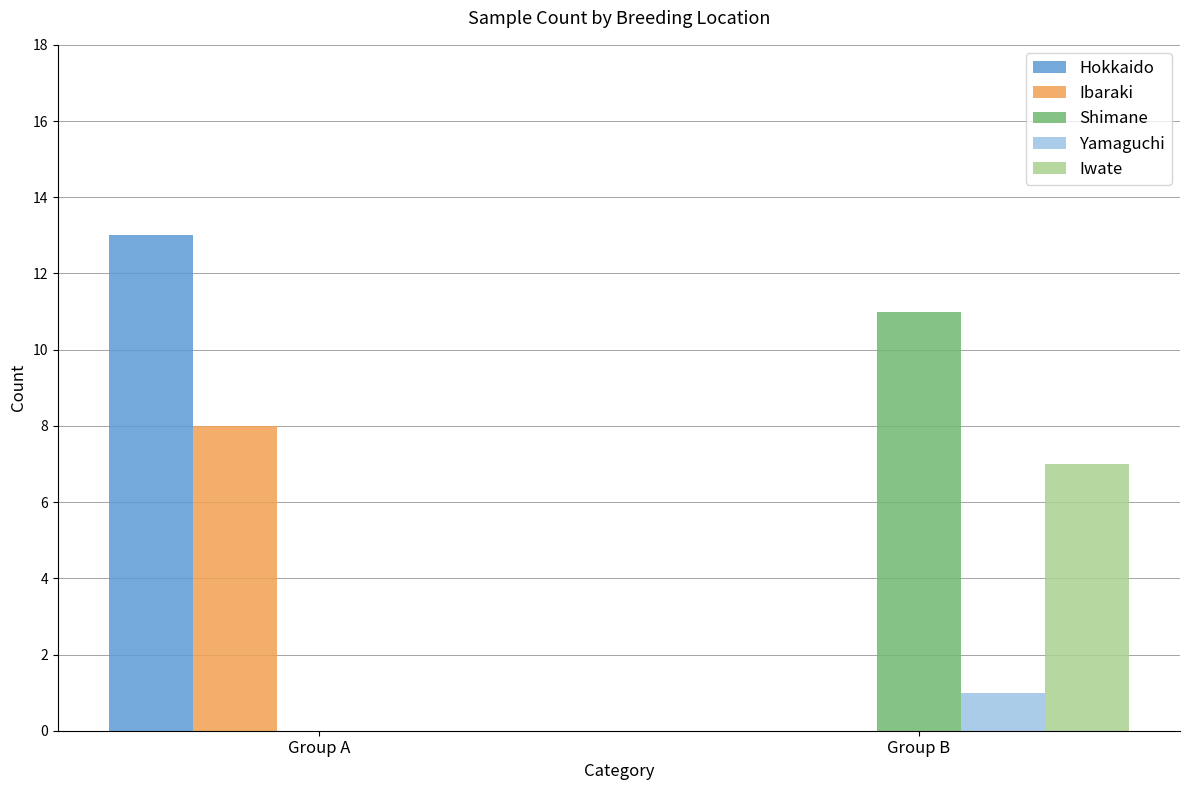

Which series has the widest spread of values?

Hokkaido